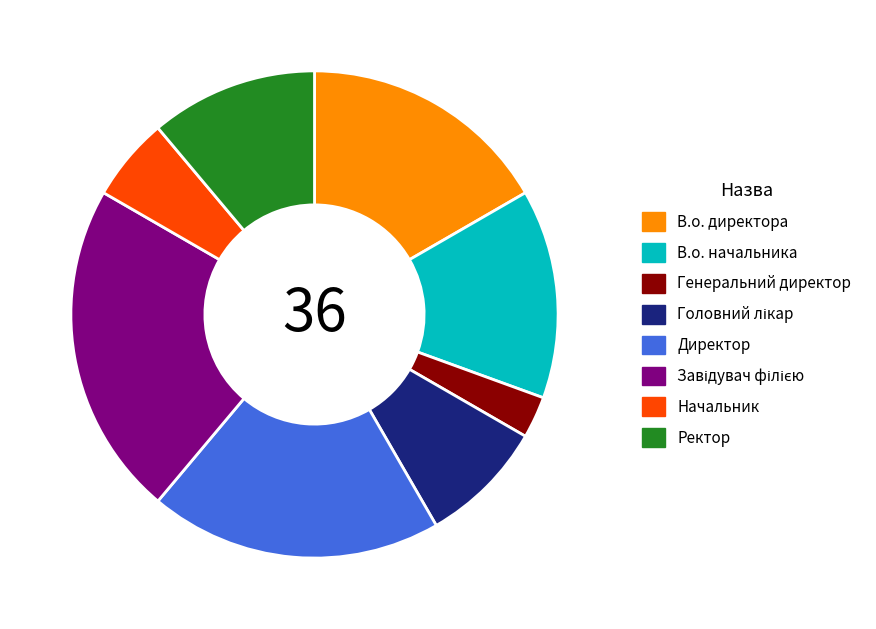

Is there a majority slice in this chart?

No